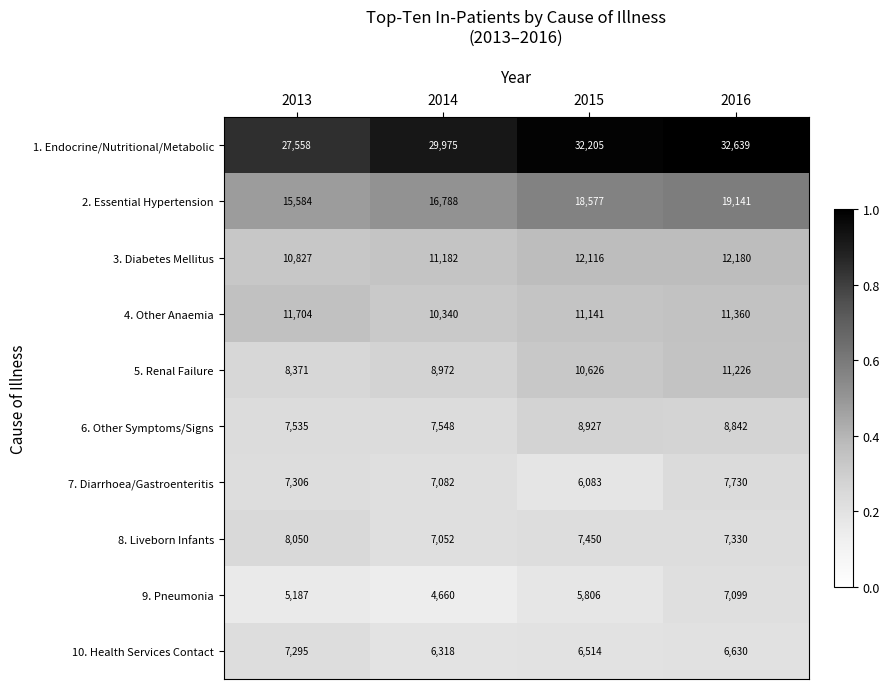

What is the lowest value of the 10. Health Services Contact series?

6318